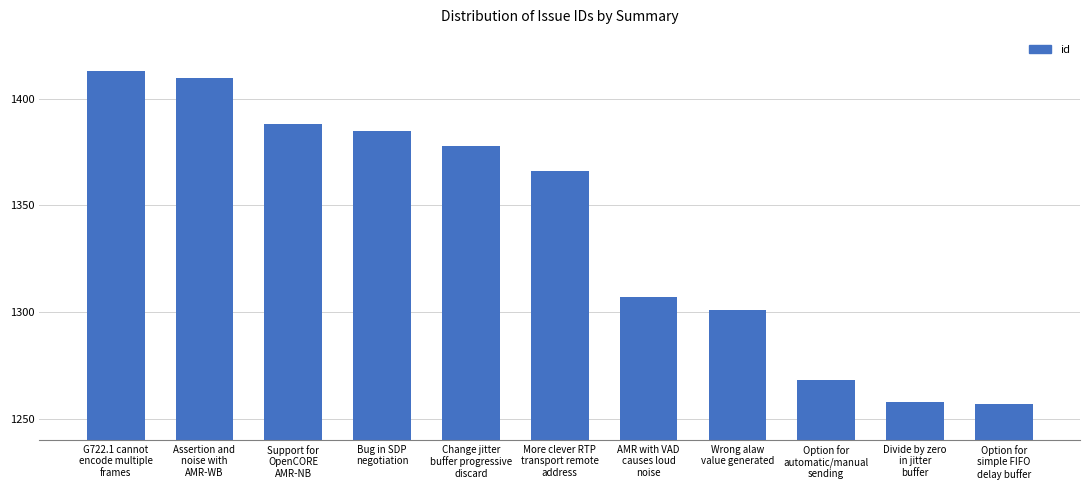

Which category has the lowest value across all series?

Option for
simple FIFO
delay buffer